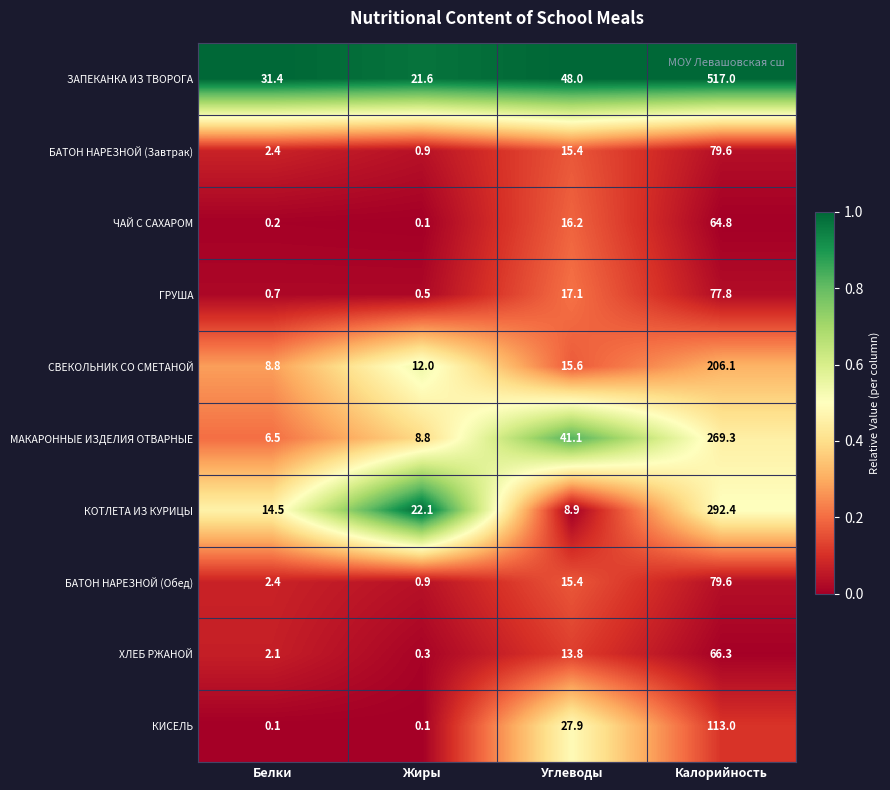

What is the difference between the maximum and minimum values in the ЗАПЕКАНКА ИЗ ТВОРОГА series?

495.4